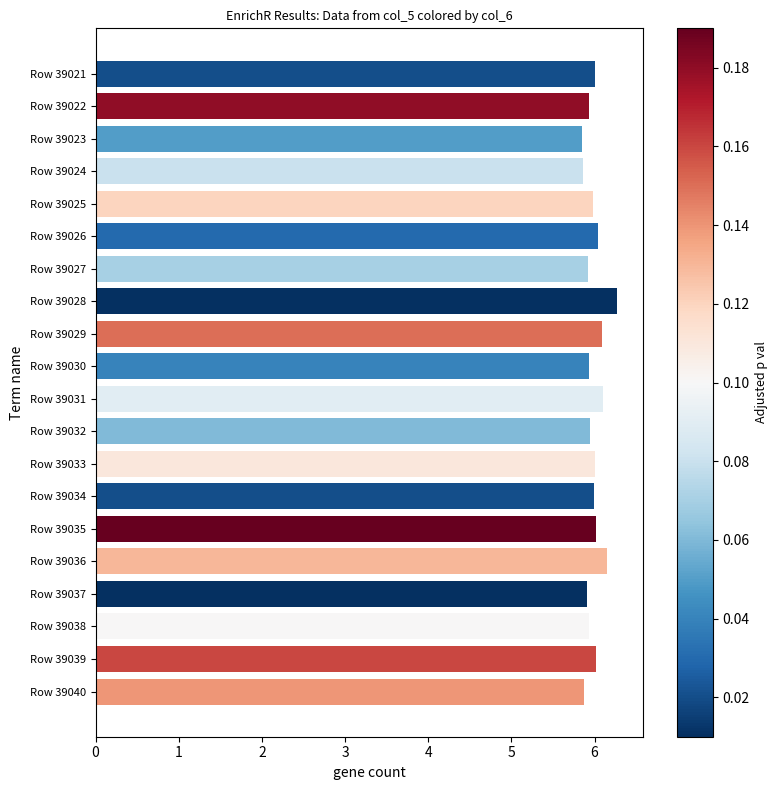

Is it true that the value at Row 39039 is 2.7?

False